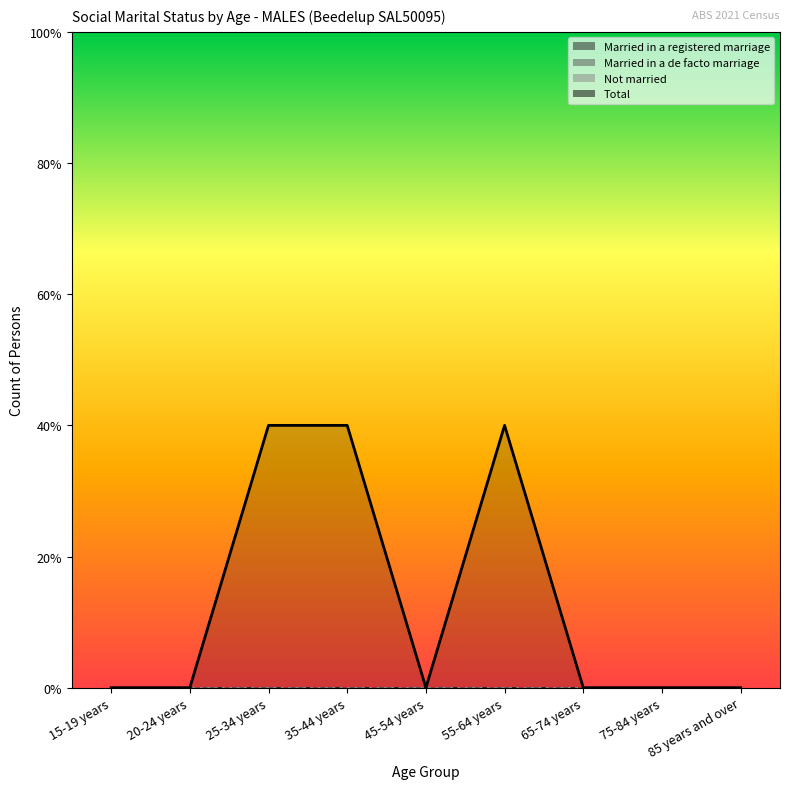

True or false: Married in a de facto marriage and Married in a registered marriage cross at least once.

False